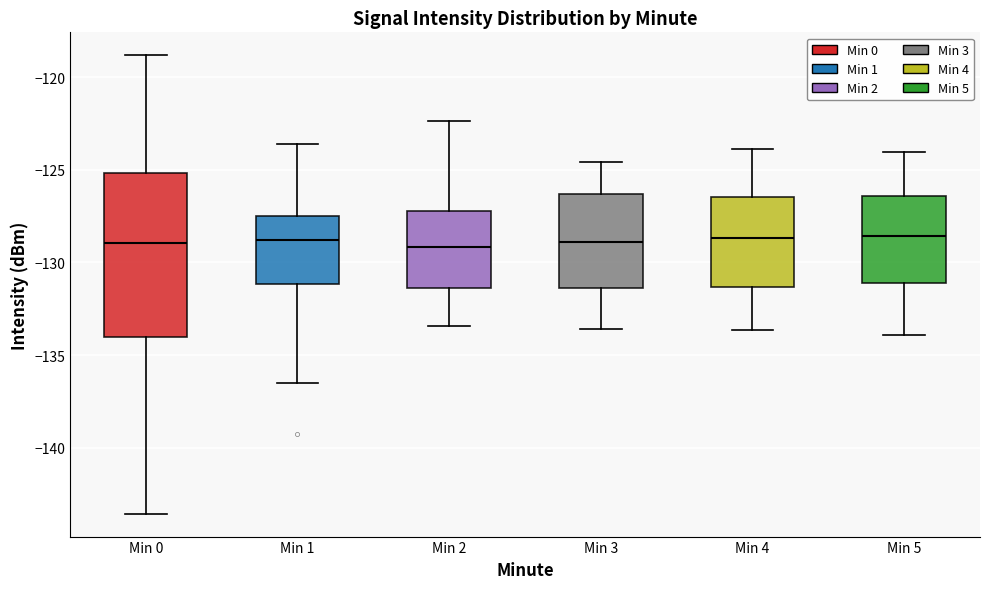

Reading left to right, read every box against the y-axis: the position of its median line, the range the box covers, and the ends of its whiskers. The values are not printed on the chart, so give them approximately, as read against the axis.

Min 0: median -129.0, box -134.0 to -125.0, whiskers -143.5 to -119.0
Min 1: median -129.0, box -131.0 to -127.5, whiskers -136.5 to -123.5
Min 2: median -129.0, box -131.5 to -127.0, whiskers -133.5 to -122.5
Min 3: median -129.0, box -131.5 to -126.5, whiskers -133.5 to -124.5
Min 4: median -128.5, box -131.5 to -126.5, whiskers -133.5 to -124.0
Min 5: median -128.5, box -131.0 to -126.5, whiskers -134.0 to -124.0